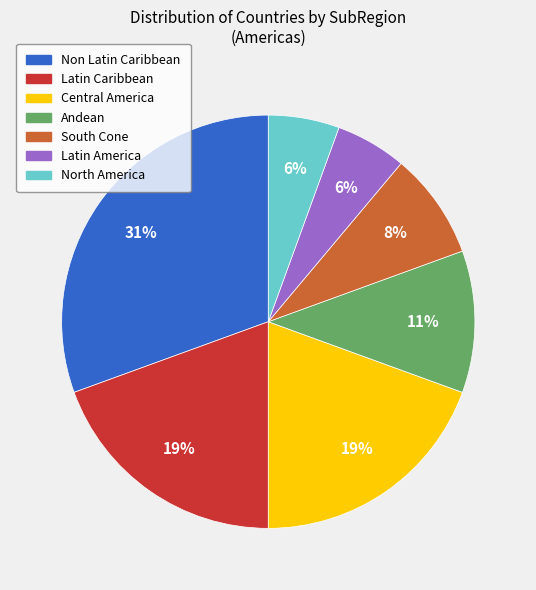

What is the ratio of the value at Non Latin Caribbean to the value at Latin Caribbean?

1.6